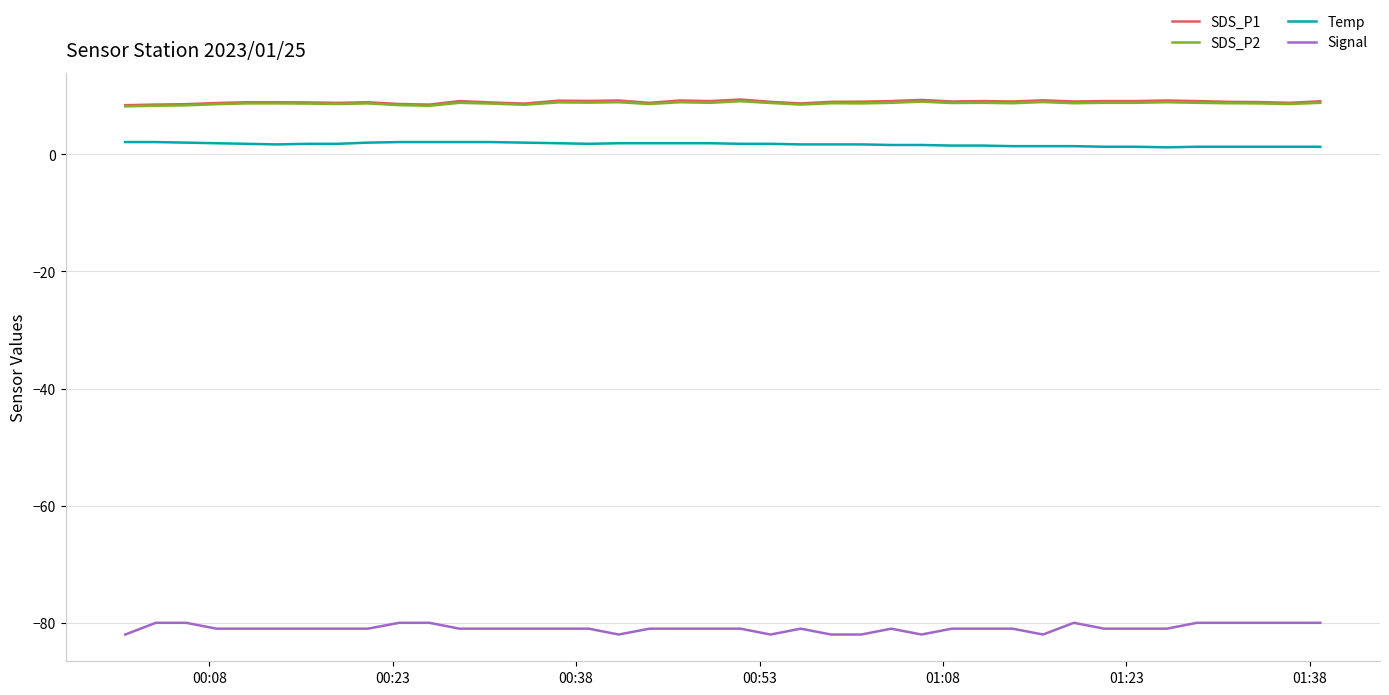

Which series has the largest range (max minus min)?

Signal